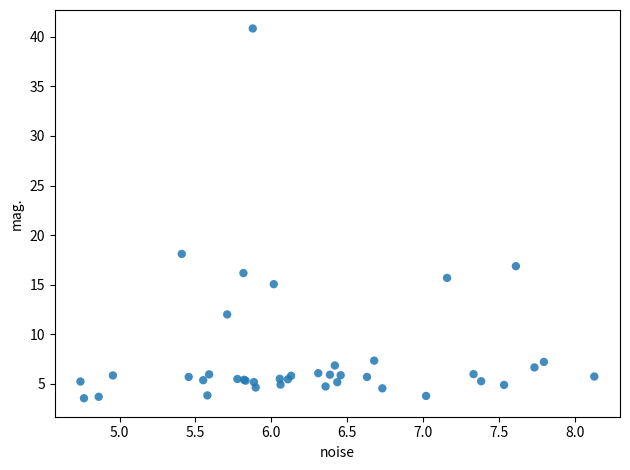

What Y value in the scatter plot is closest to 22?

18.1